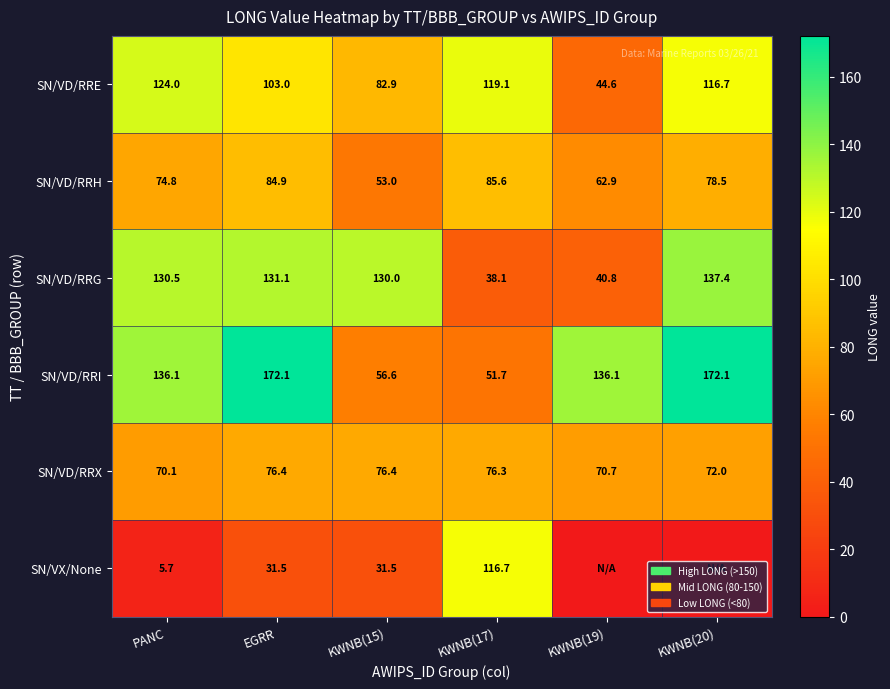

Which label corresponds to the smallest value in the chart?

KWNB(19)